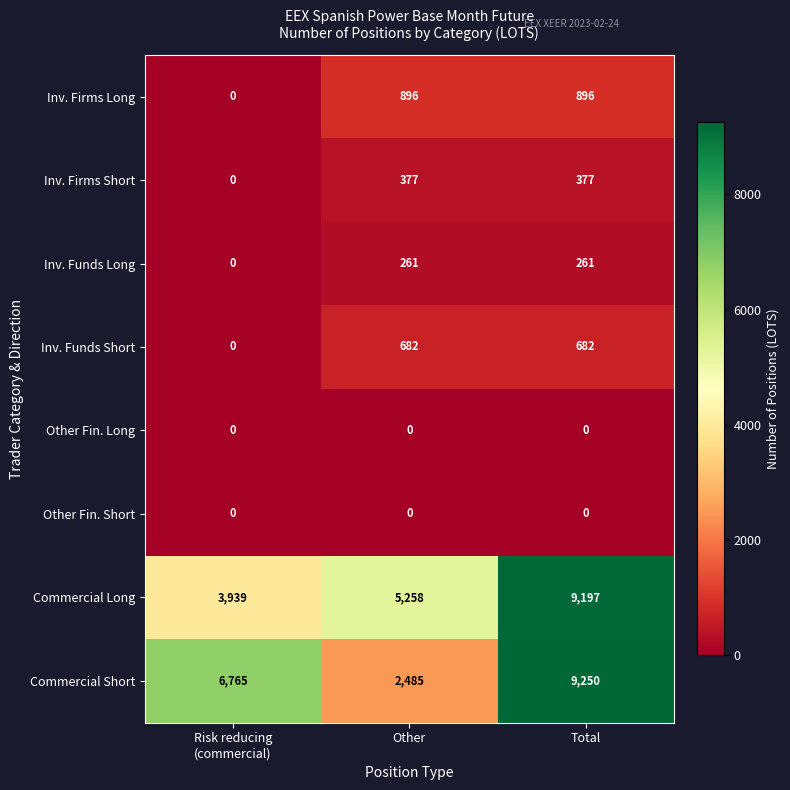

The value of Inv. Firms Long at Total is 896. True or false?

True